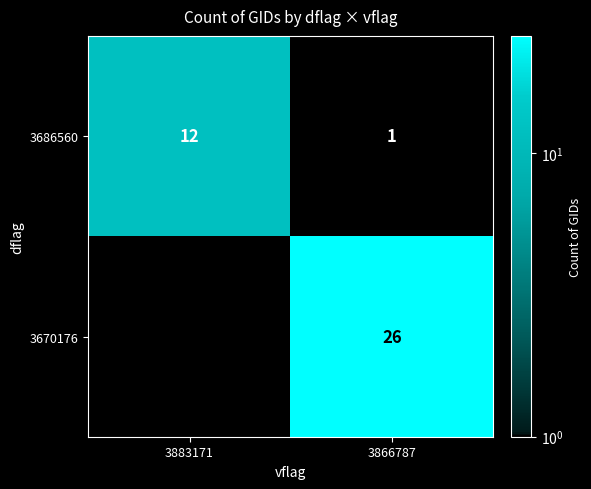

At 3866787, list the series in order from smallest to largest.

3686560, 3670176